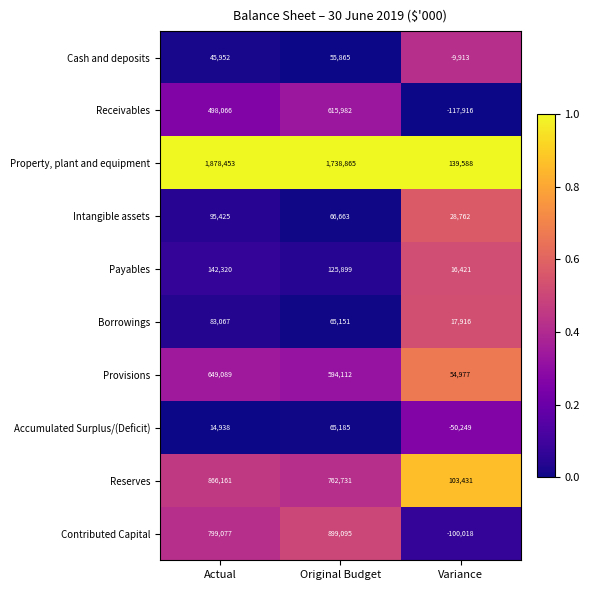

Reading left to right, list all the values displayed in this chart.

Cash and deposits: 45952	55865	-9913
Receivables: 498066	615982	-117916
Property, plant and equipment: 1878453	1738865	139588
Intangible assets: 95425	66663	28762
Payables: 142320	125899	16421
Borrowings: 83067	65151	17916
Provisions: 649089	594112	54977
Accumulated Surplus/(Deficit): 14938	65185	-50249
Reserves: 866161	762731	103431
Contributed Capital: 799077	899095	-100018